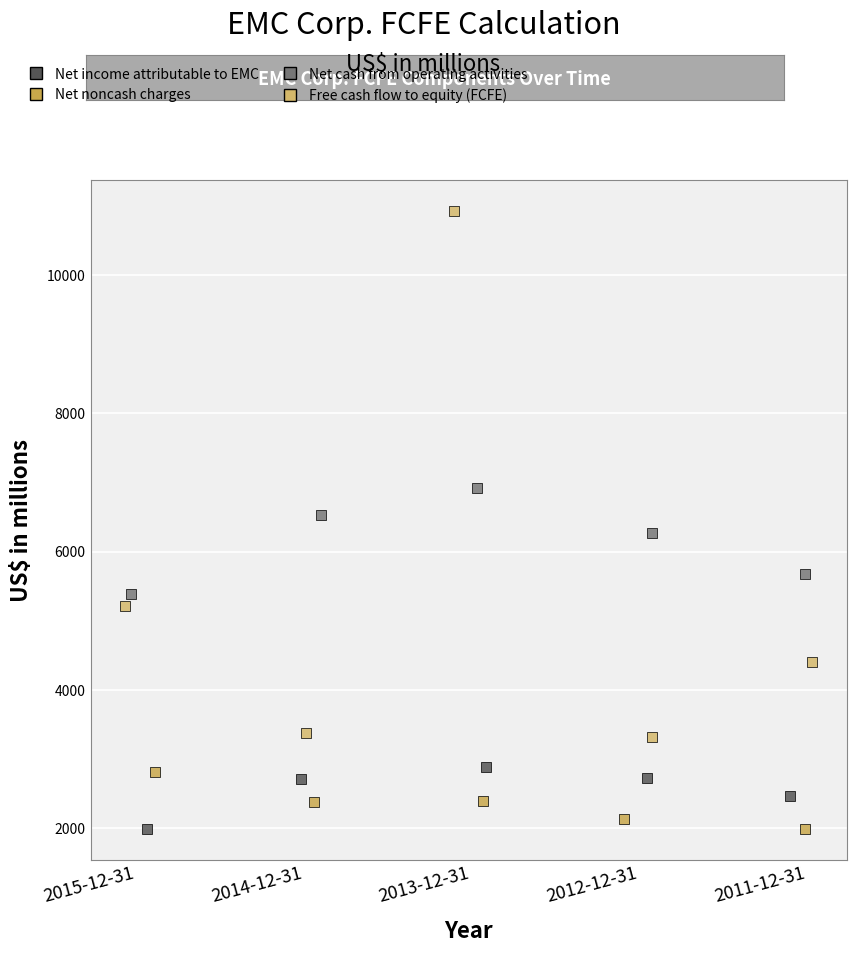

Which series has the largest Y range (max minus min)?

Free cash flow to equity (FCFE)